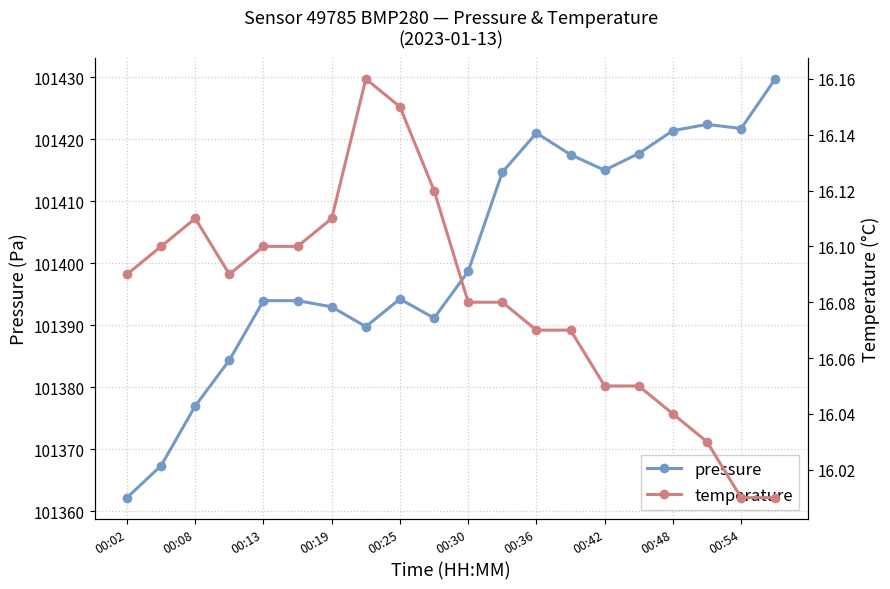

At how many categories does at least one series exceed 83028?

20